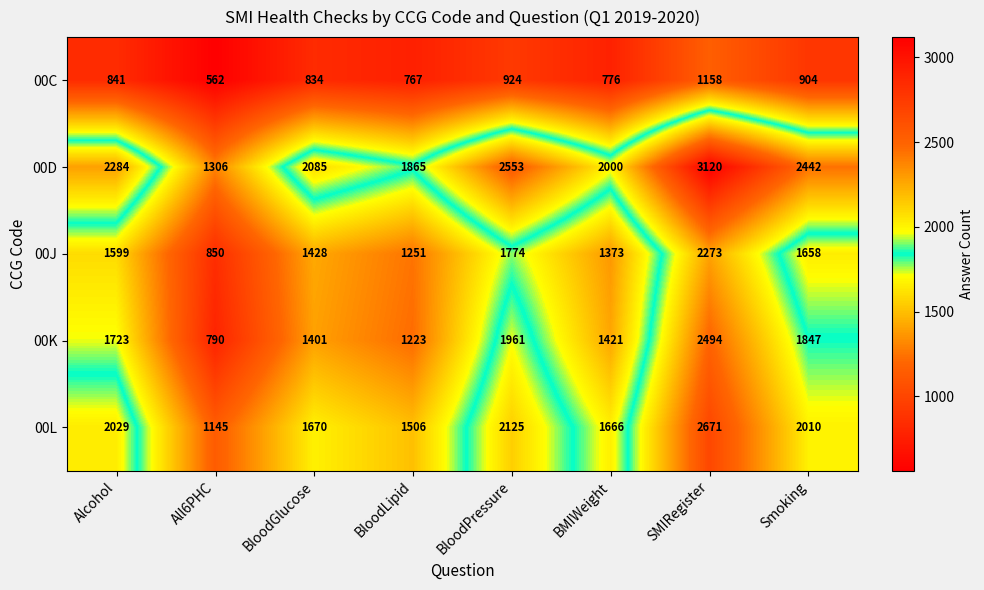

Where is 00D nearest to the value 2213?

Alcohol